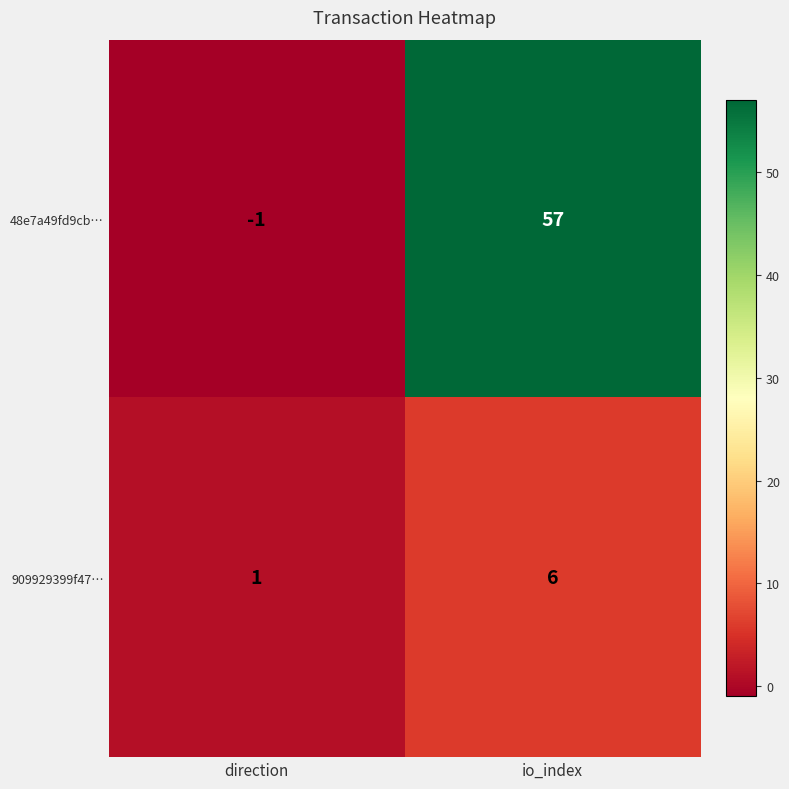

What is the greatest value displayed?

57